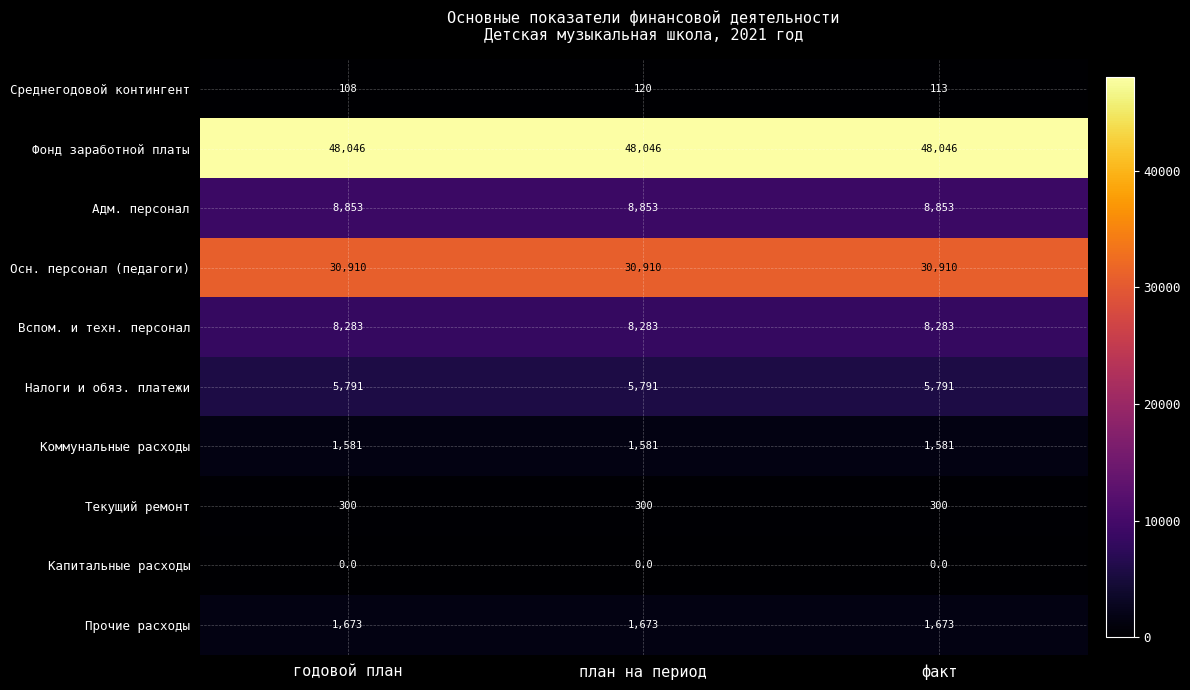

What is the spread (max minus min) of values at факт?

48046